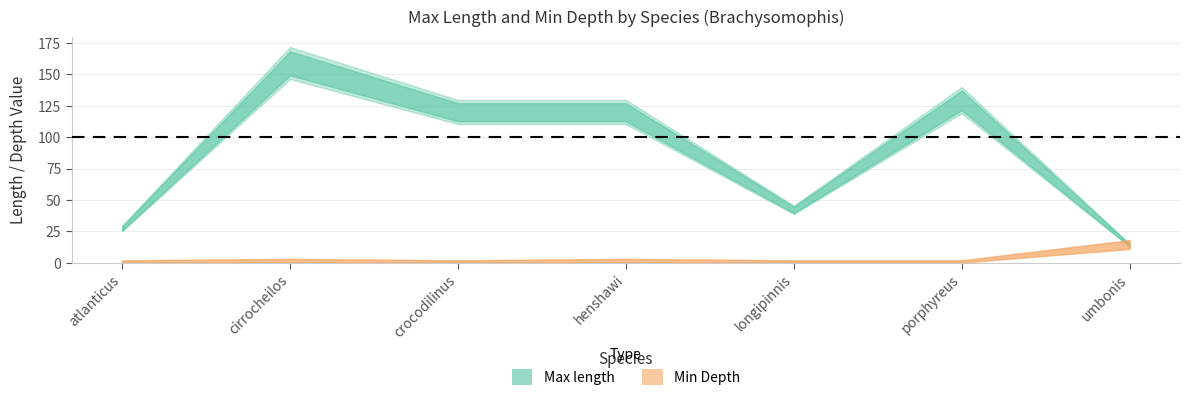

What is the maximum value shown in the chart?

159.0